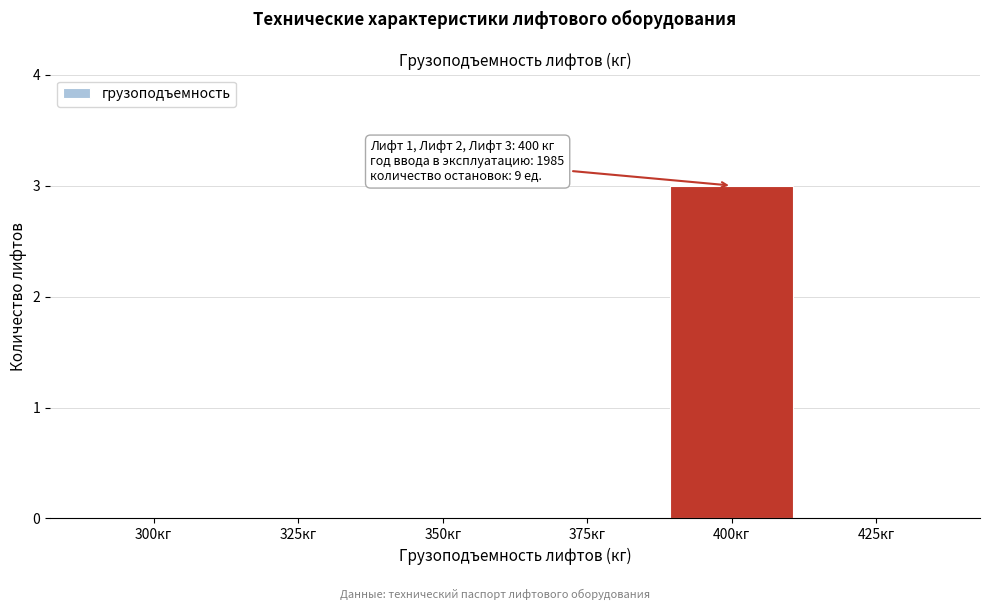

Reading right to left, what are all the values shown in this chart?

425кг=0	400кг=3	375кг=0	350кг=0	325кг=0	300кг=0